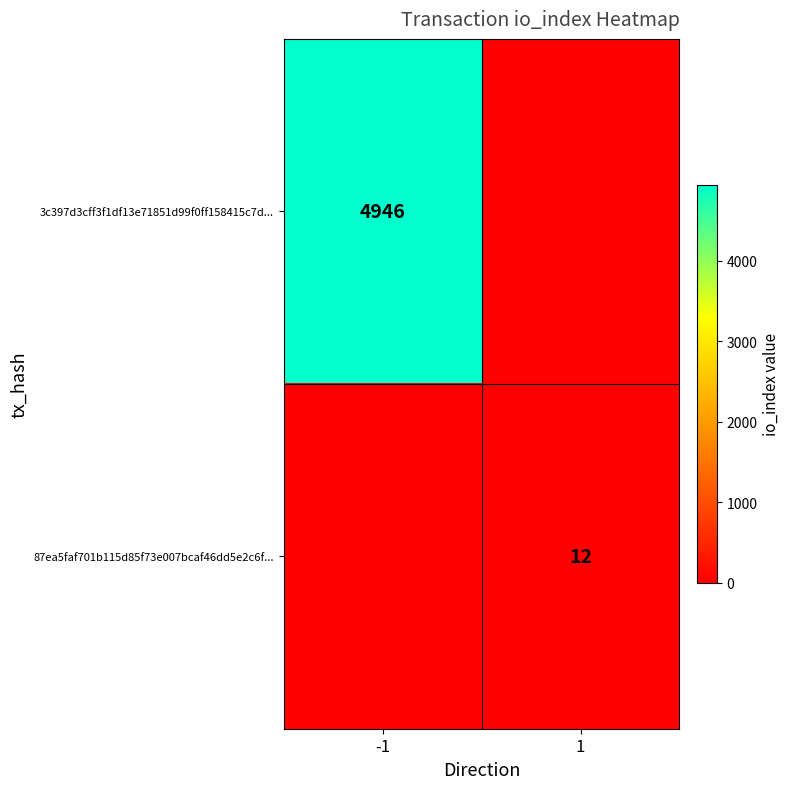

Is it true that 87ea5faf701b115d85f73e007bcaf46dd5e2c6f... equals 12 at 1?

True